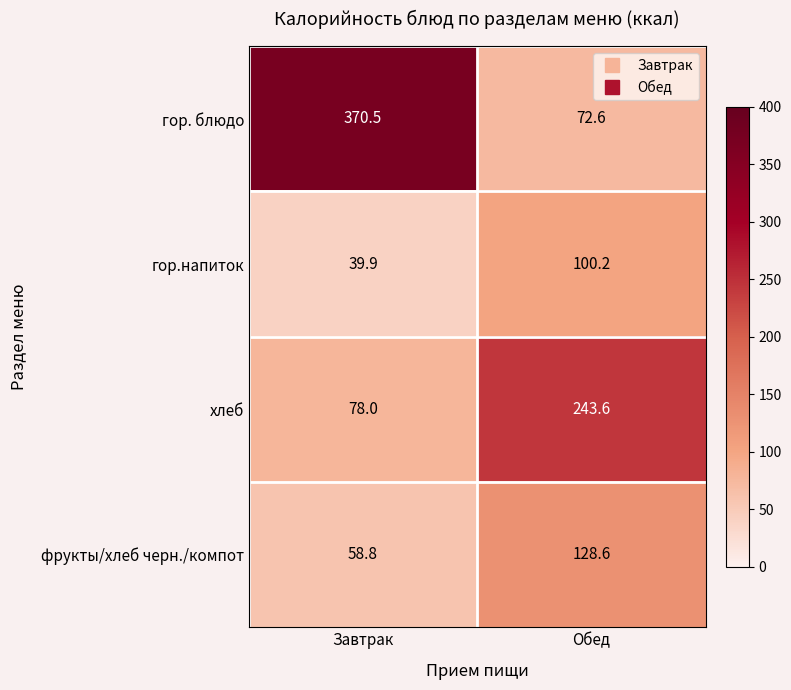

What is the smallest value displayed?

39.9